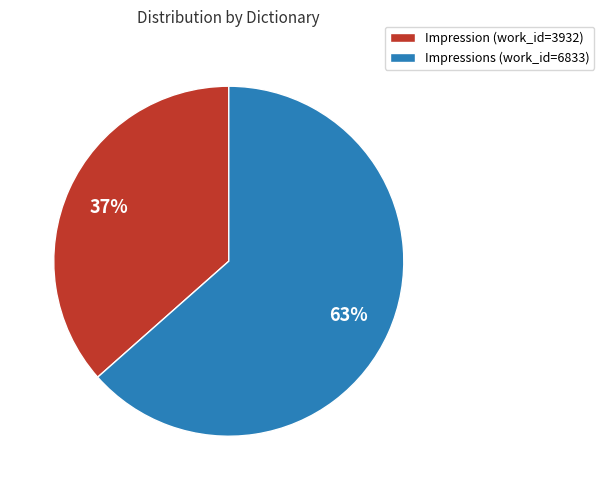

Rank the categories by value from lowest to highest.

Impression (work_id=3932), Impressions (work_id=6833)